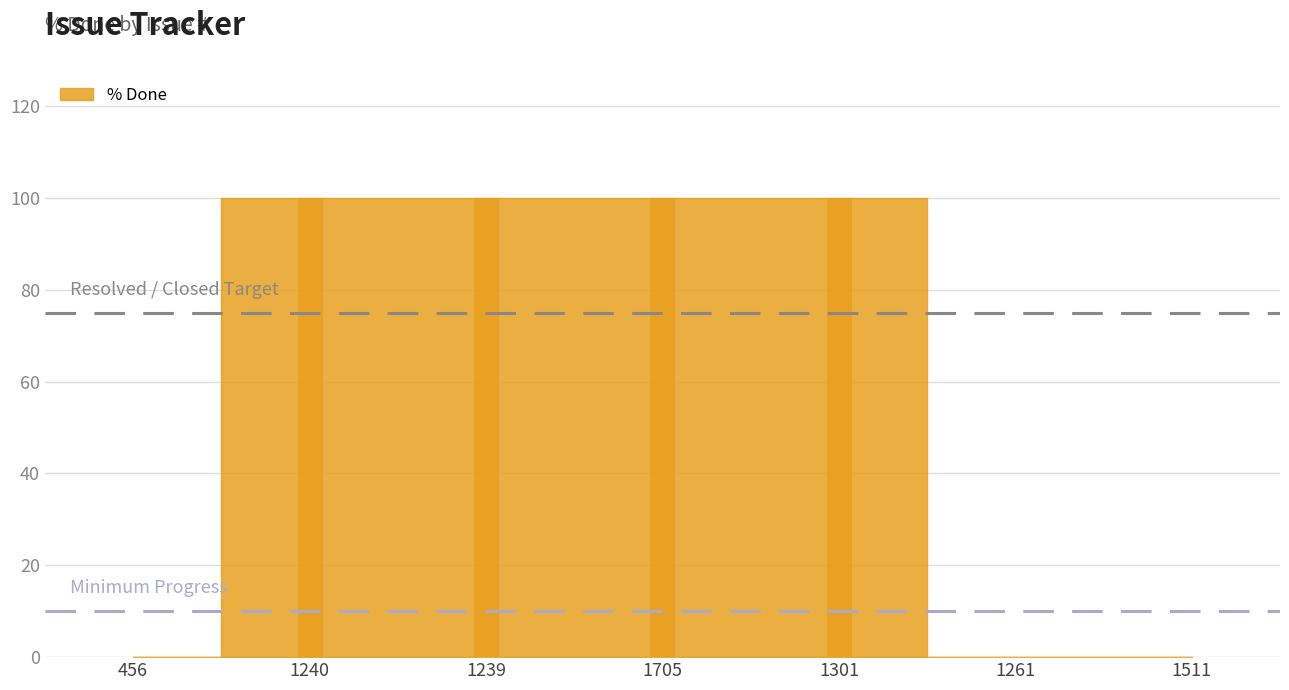

How many values are above zero?

4